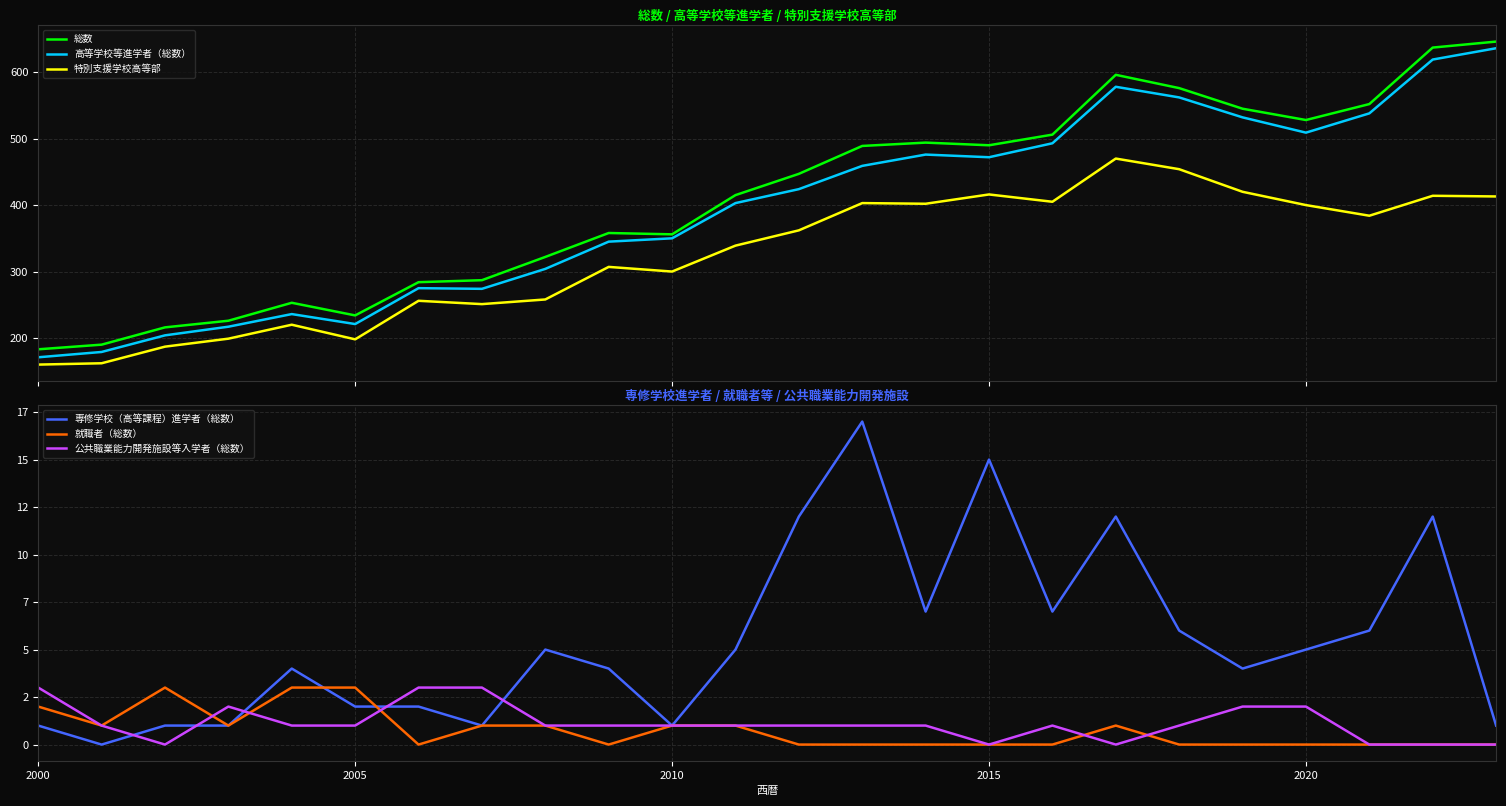

True or false: 特別支援学校高等部 and 総数 intersect in this chart.

False